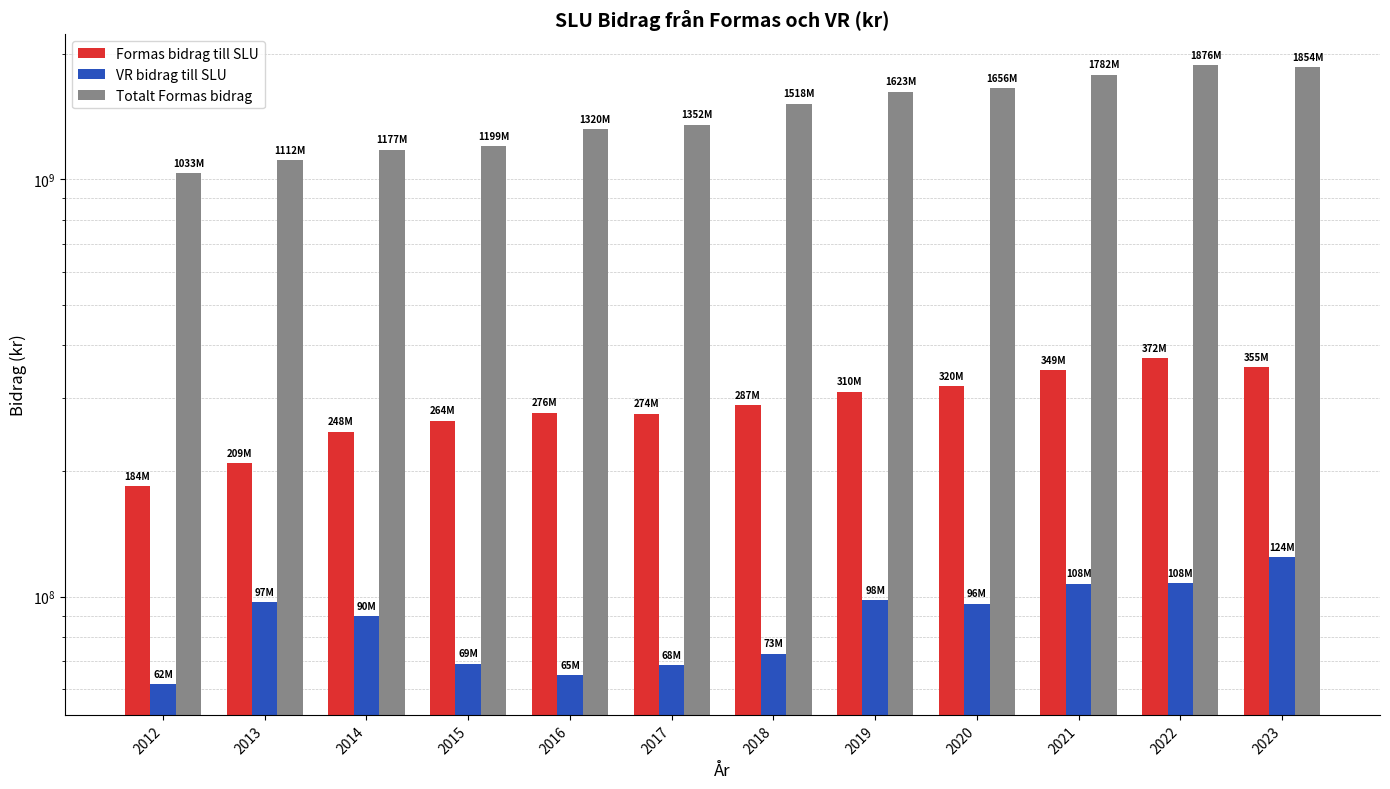

Reading right to left, extract all data points from this chart.

Formas bidrag till SLU: 354637034.5	372349925.7	348914450.7	319654697.9	309757283.3	287281065.7	274269259.4	275784762.5	264367288.7	248460951.0	208841992.2	183886591.6
VR bidrag till SLU: 124248989.2	107833536.7	107574015.2	96149213.7	98210825.5	73062065.7	68463029.9	64898065.8	69138461.2	89801859.1	97203268.2	61803237.5
Totalt Formas bidrag: 1854353000.0	1876483000.0	1782129000.0	1655684000.0	1622525000.0	1518343000.0	1351967000.0	1320213000.0	1199371000.0	1177155000.0	1111677000.0	1033451000.0